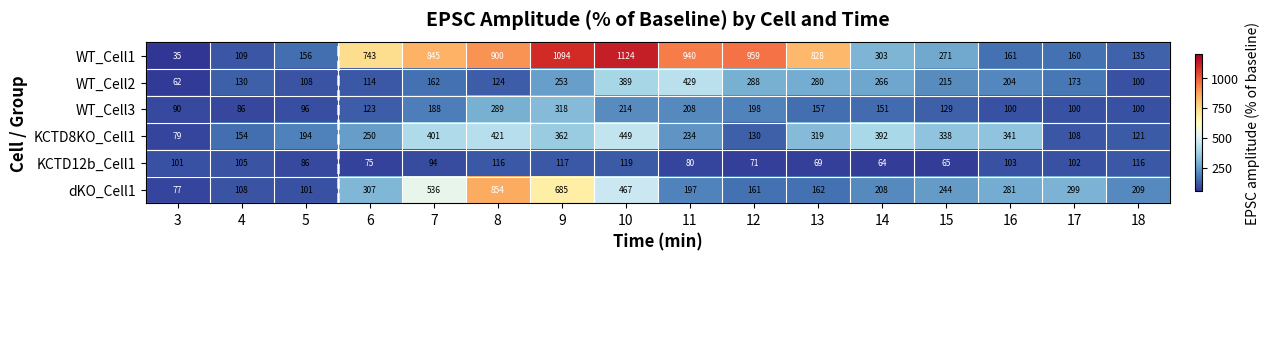

What value does the WT_Cell1 series have at 12, to the nearest 50?

950